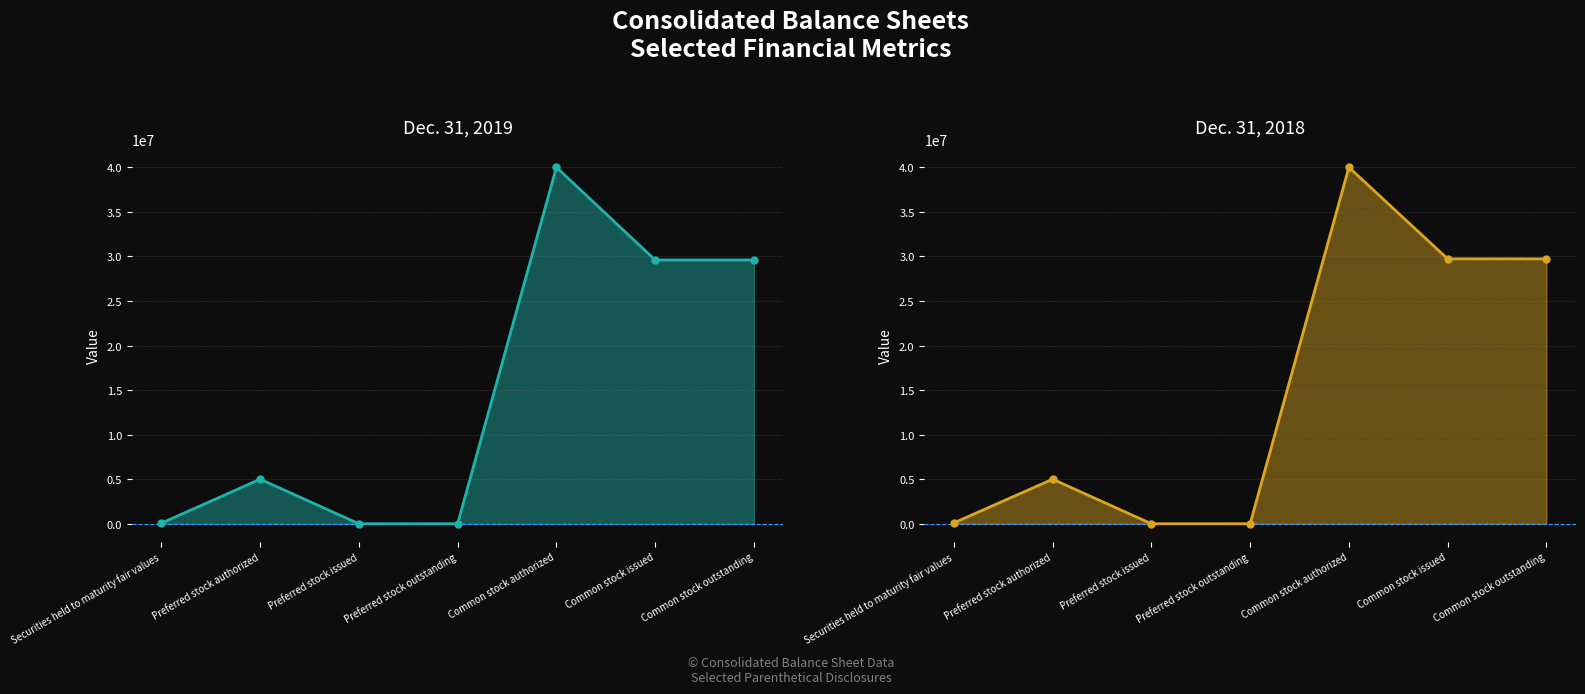

Which category has the lowest value in the Dec. 31, 2019 series?

Preferred stock issued